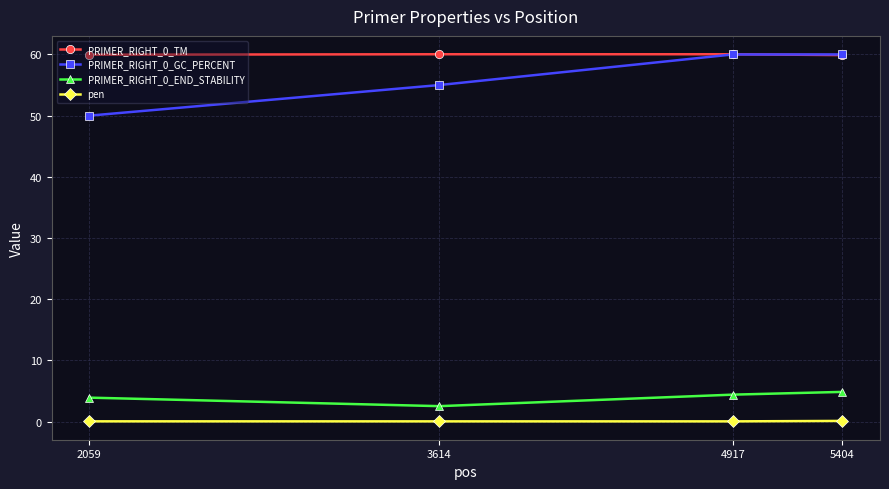

What is the value of the PRIMER_RIGHT_0_GC_PERCENT point at the 3rd from the left?

60.0